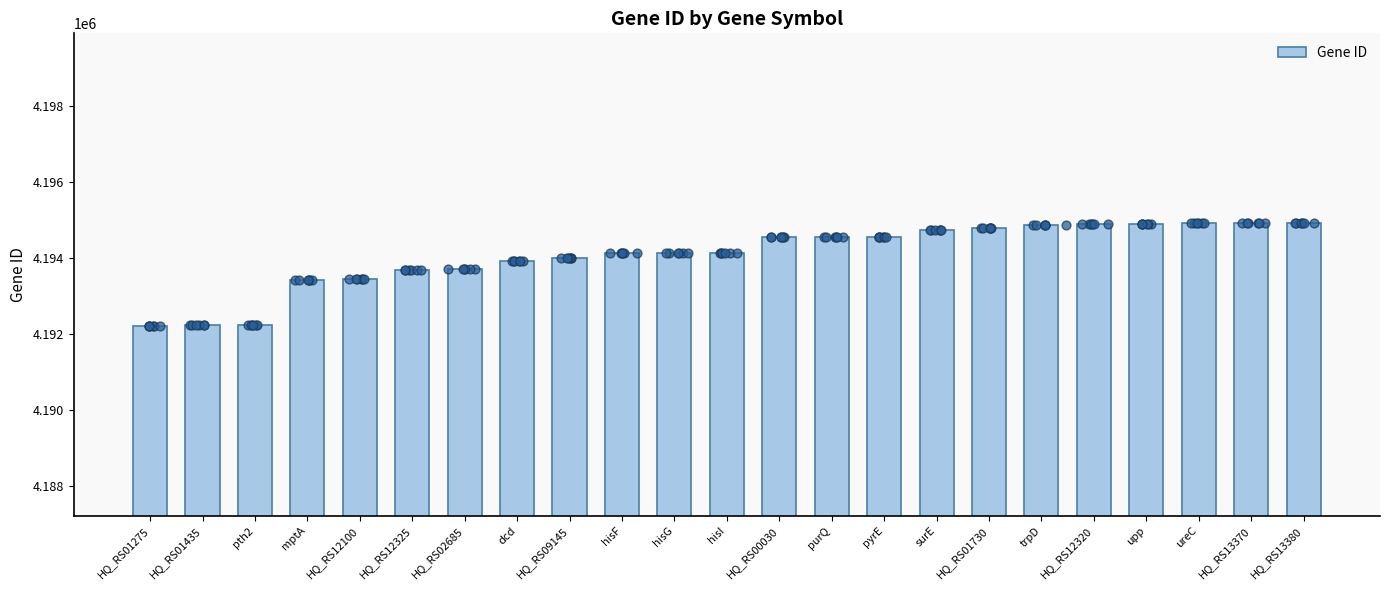

What is the change in value from HQ_RS00030 to HQ_RS01730?

+250